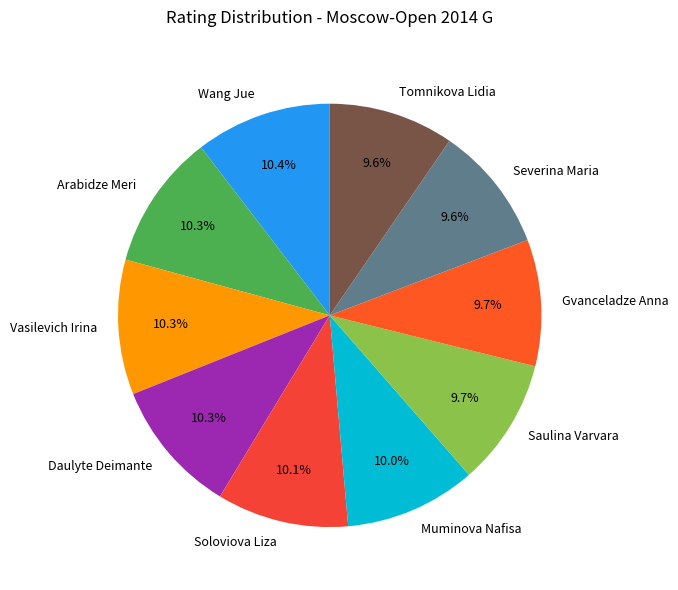

Does Vasilevich Irina account for over 50% of the chart?

No